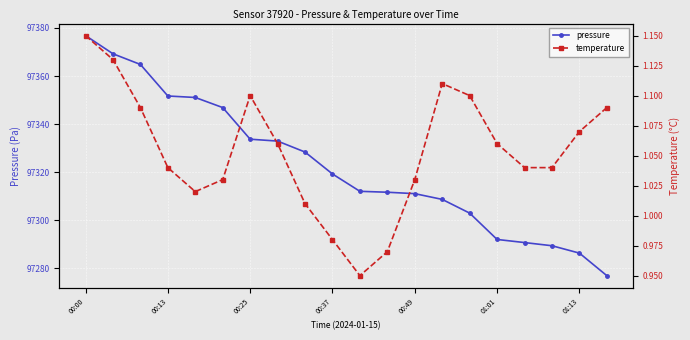

What is the lowest value of the pressure series?

97277.0